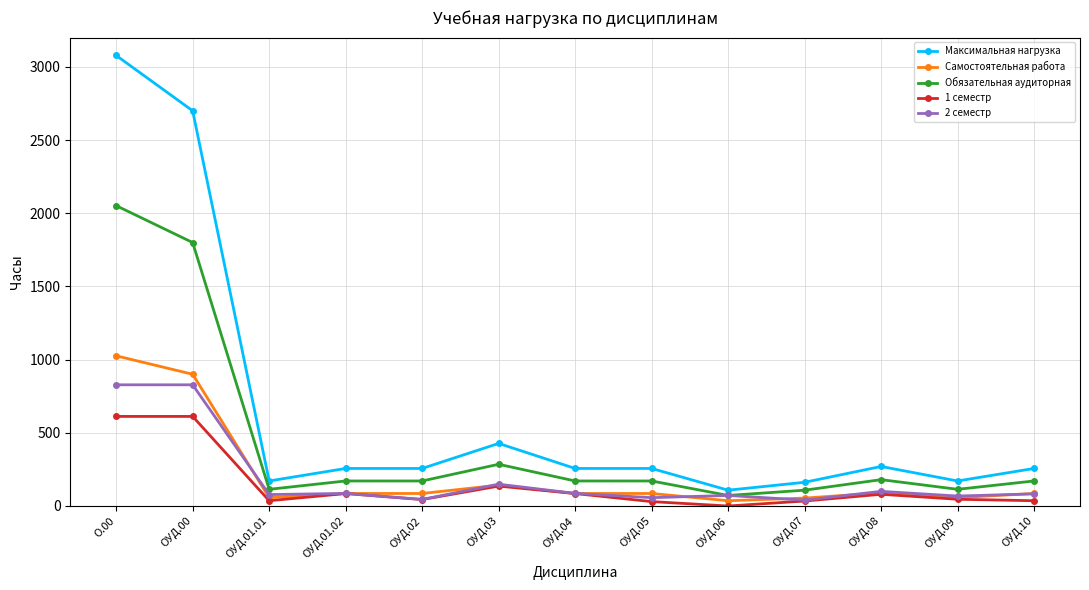

Which series has the widest spread of values?

Максимальная нагрузка